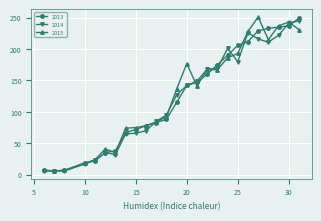

What are all the series names shown in the legend?

2013, 2014, 2015